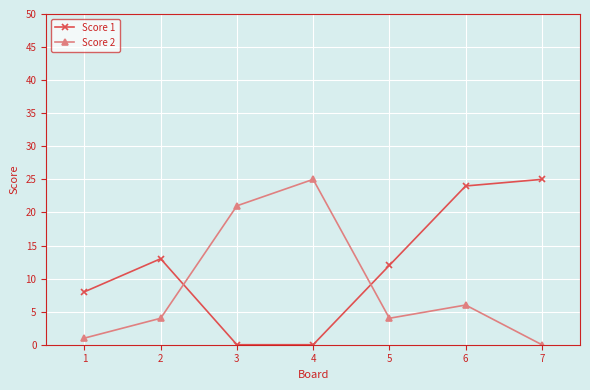

True or false: Score 2 and Score 1 intersect in this chart.

True